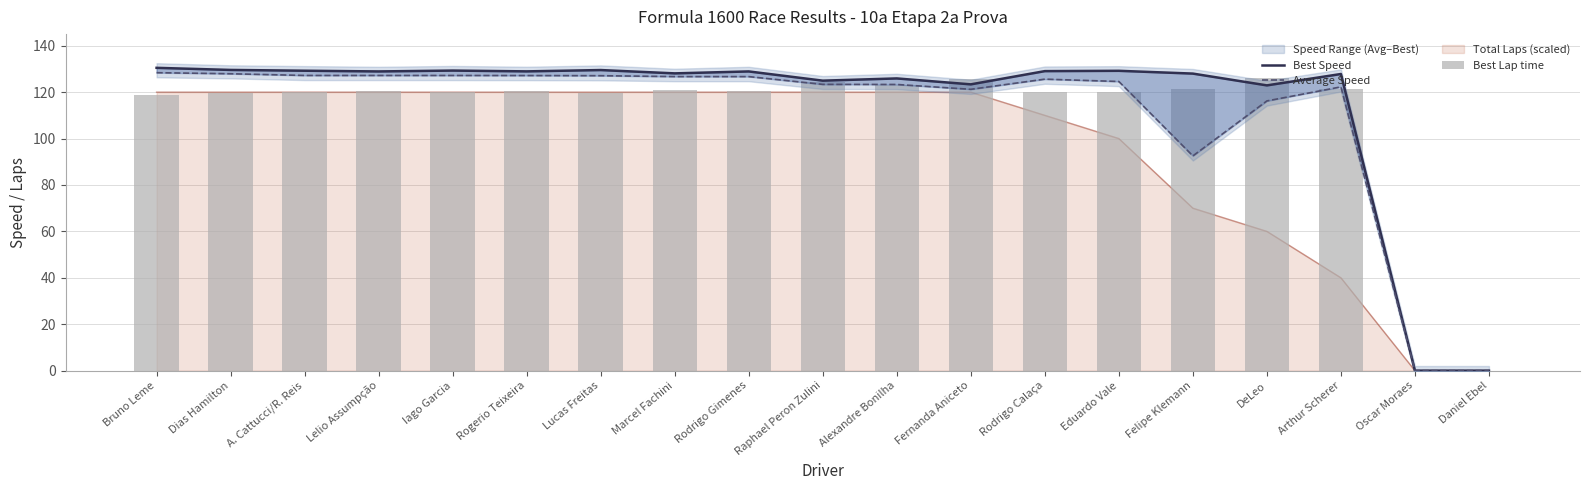

What is the label of the 19th bar from the left?

Daniel Ebel